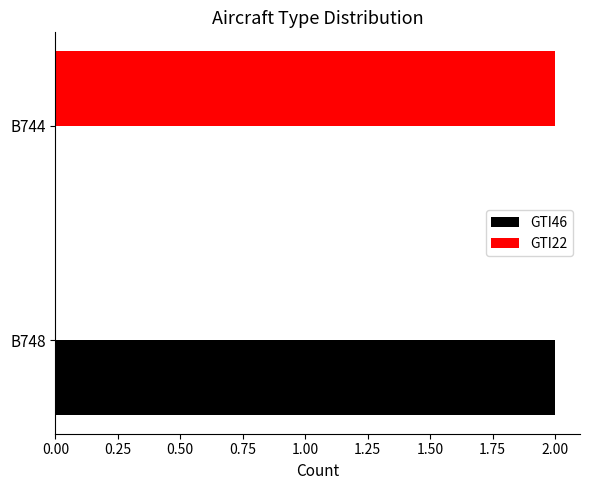

What is the sum of all GTI22 values?

2